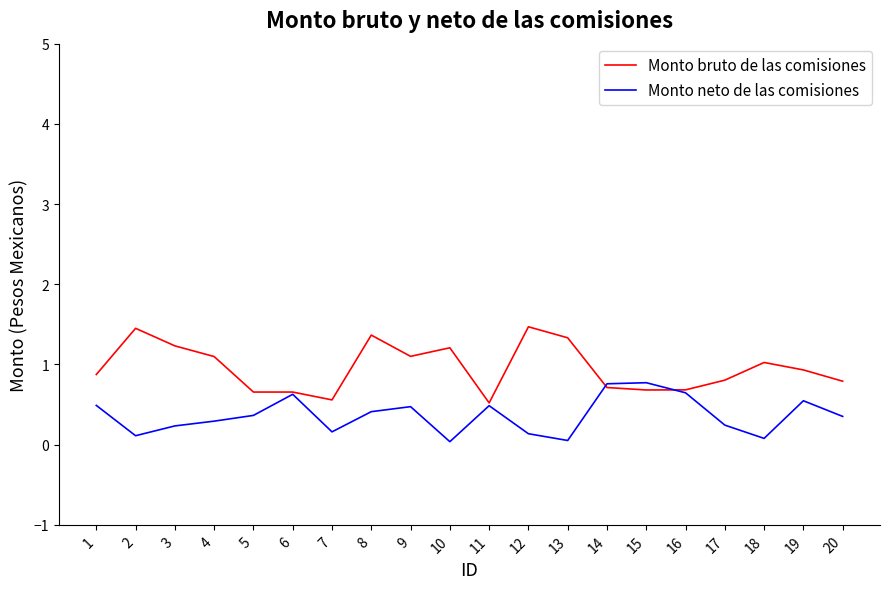

Is the value of Monto bruto de las comisiones at 4 greater than the value of Monto neto de las comisiones at 4?

Yes